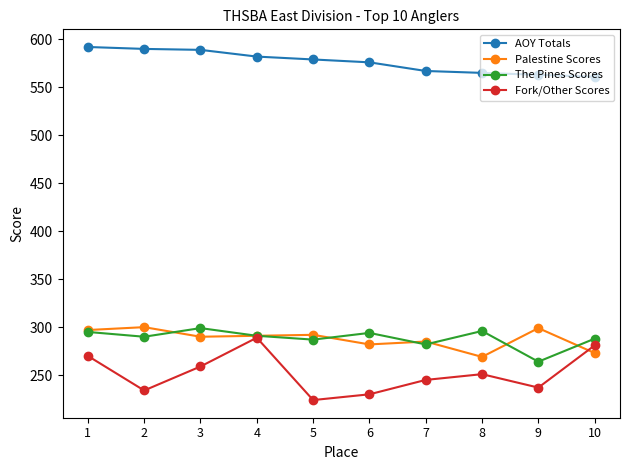

At which category does Fork/Other Scores reach its first local peak?

4